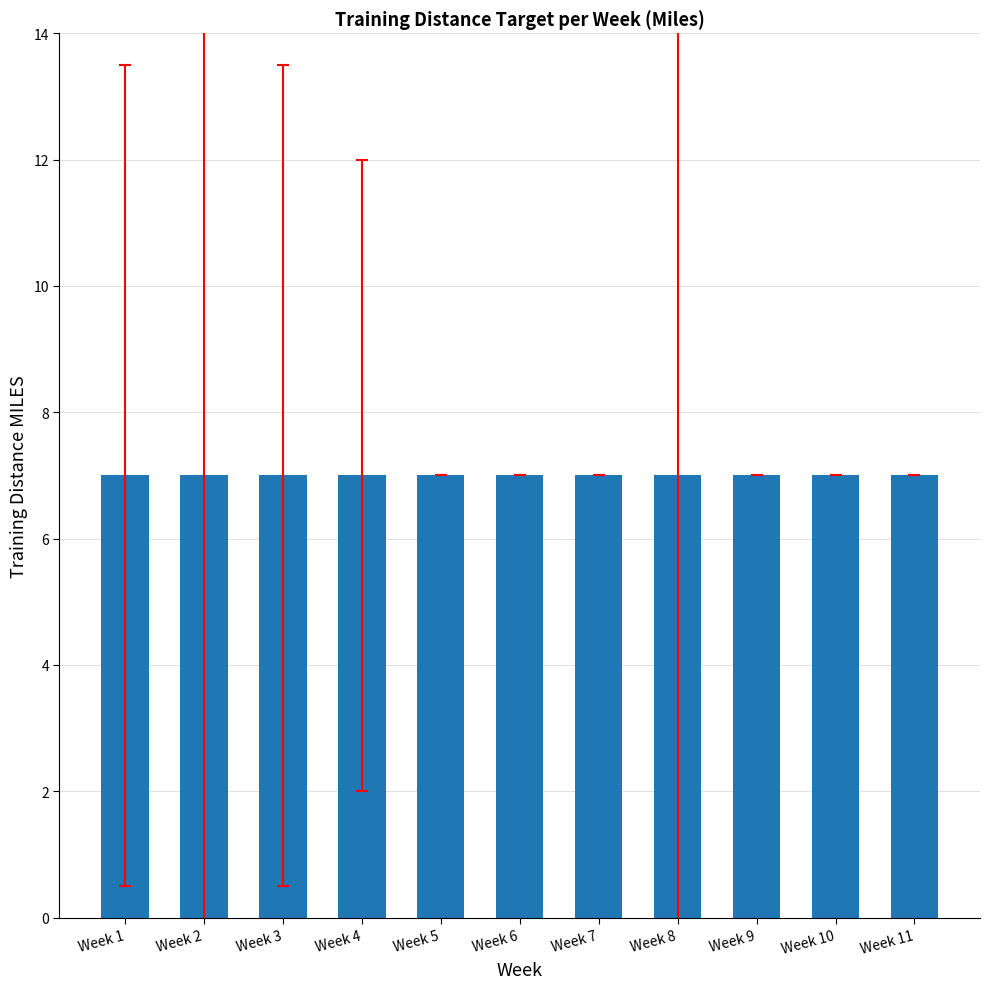

What is the ratio of the value at Week 11 to the value at Week 1?

1.0